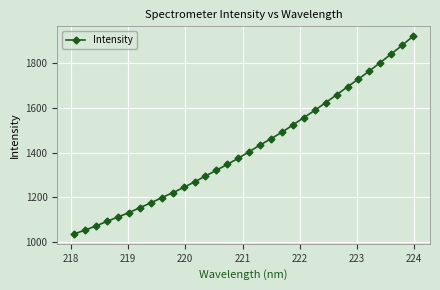

What is the difference between the second highest and second lowest values?

826.7